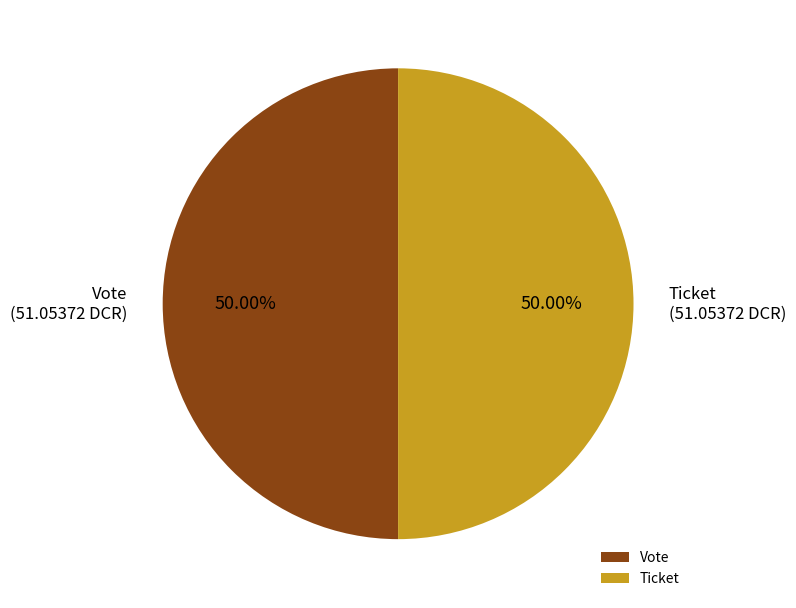

Approximately how many times larger is the value at Vote compared to Ticket?

1.0